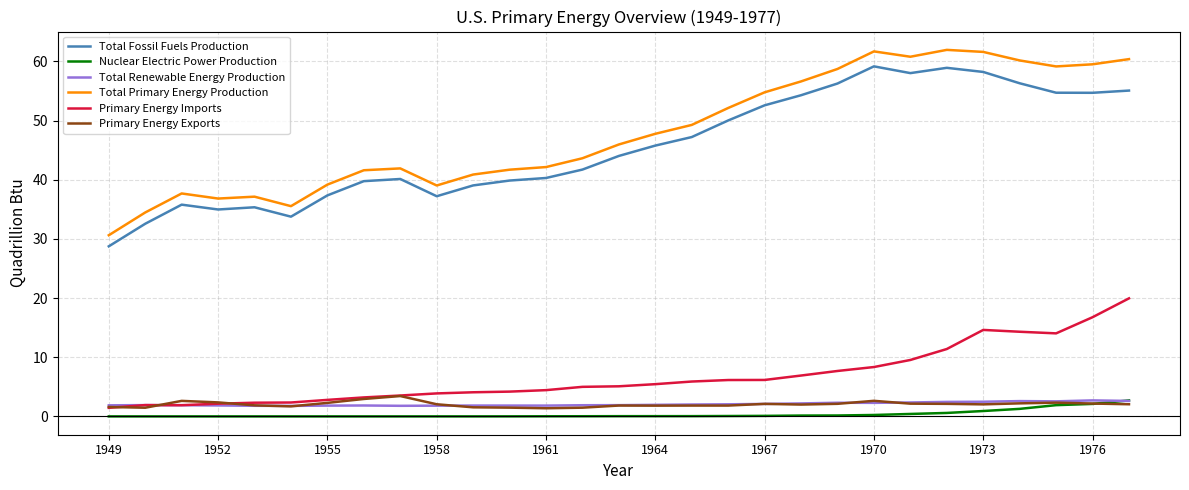

True or false: Primary Energy Exports and Total Primary Energy Production intersect in this chart.

False